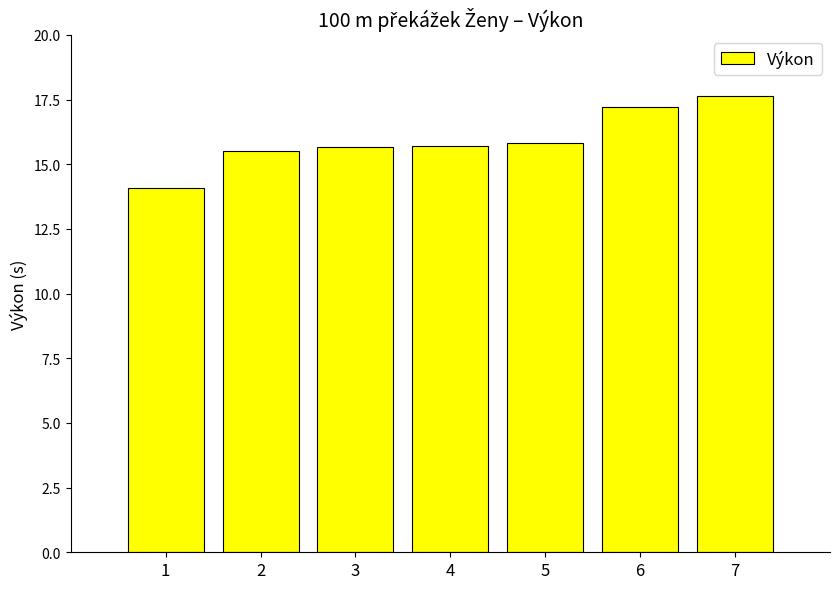

What is the sum of all values?

111.6